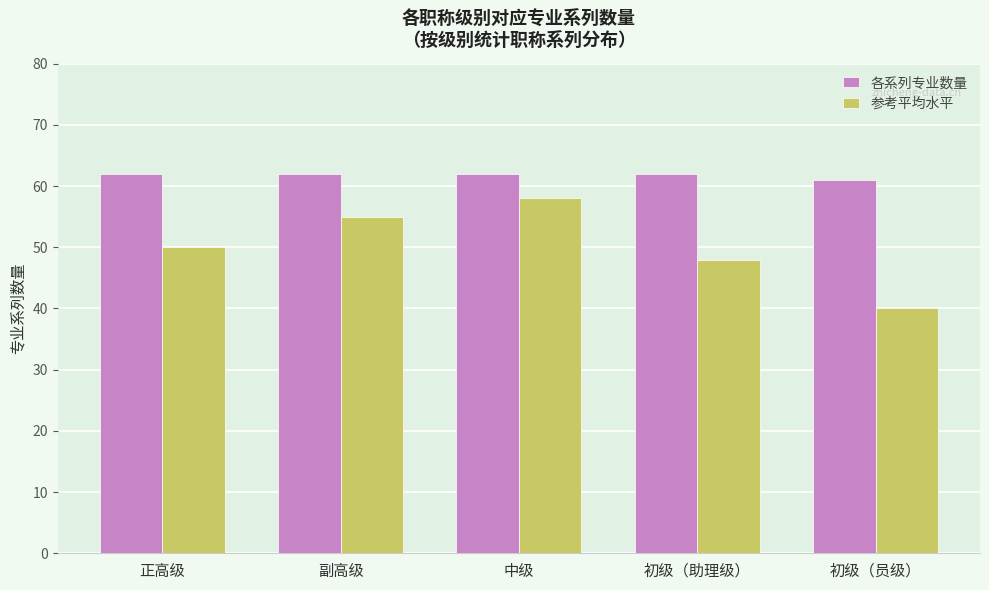

Reading right to left, transcribe all the data shown in this chart.

各系列专业数量: 61	62	62	62	62
参考平均水平: 40	48	58	55	50